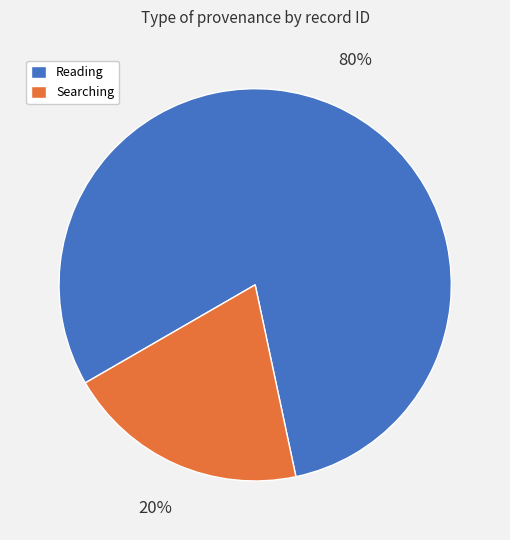

Is there any slice that represents more than half of the pie?

Yes